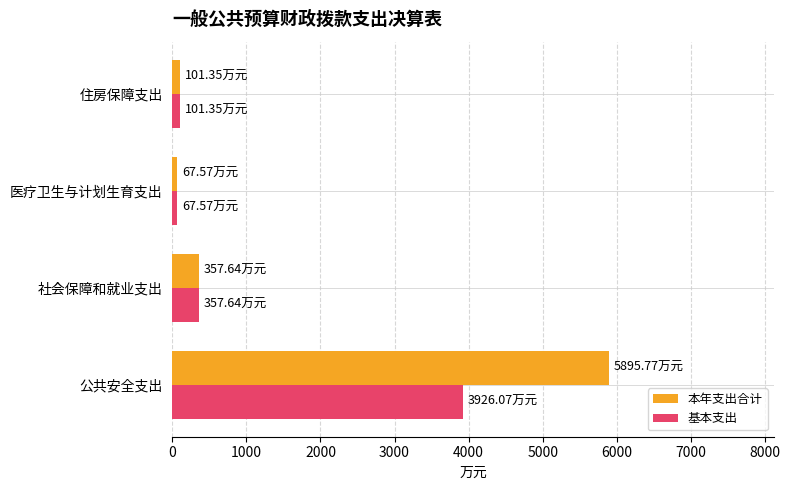

Which series has the widest spread of values?

本年支出合计